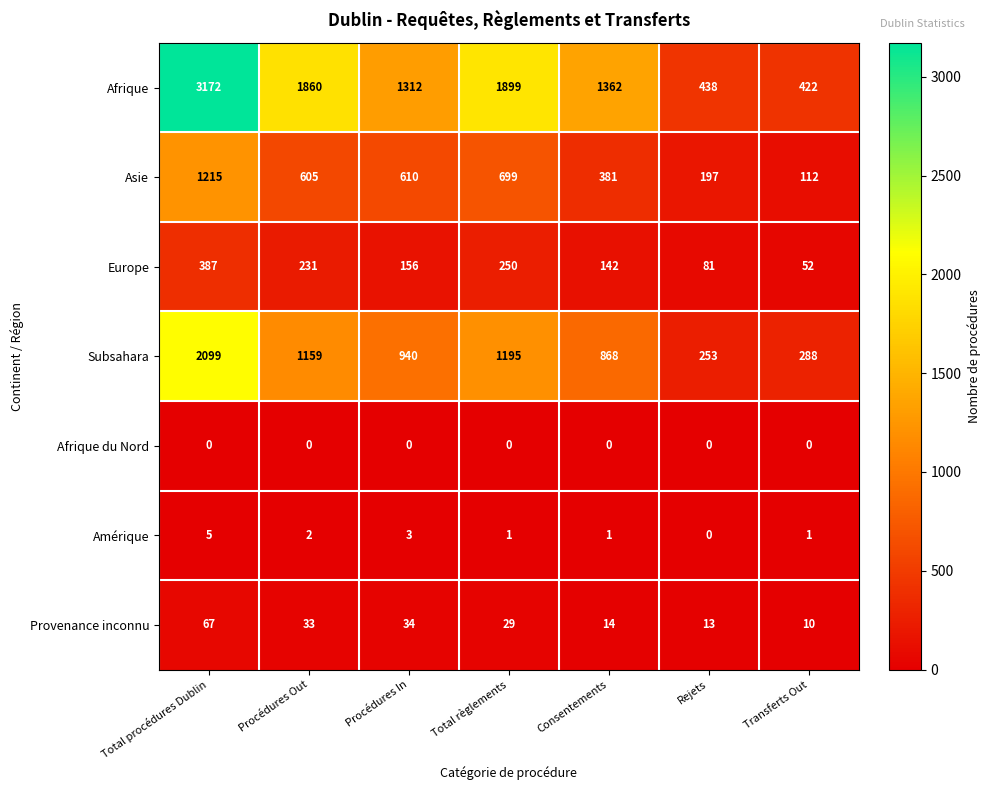

Which category has the highest value across all series?

Total procédures Dublin